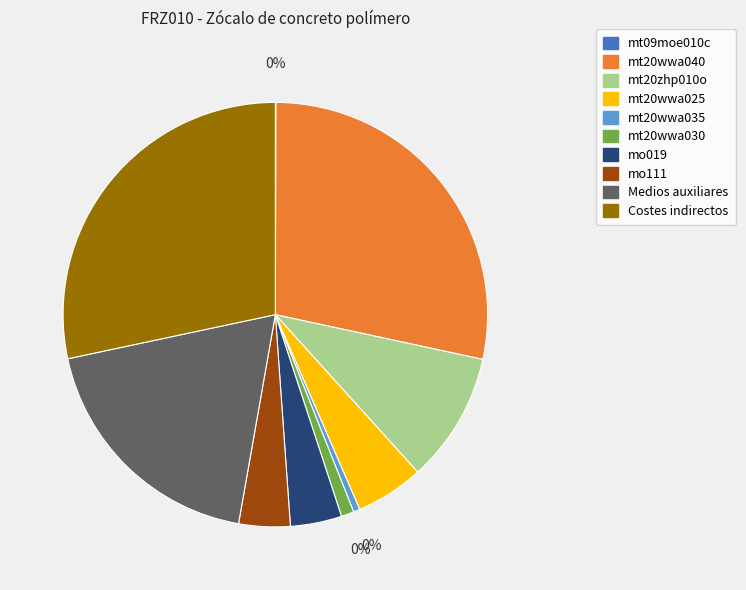

Which slice is the smallest?

mt09moe010c